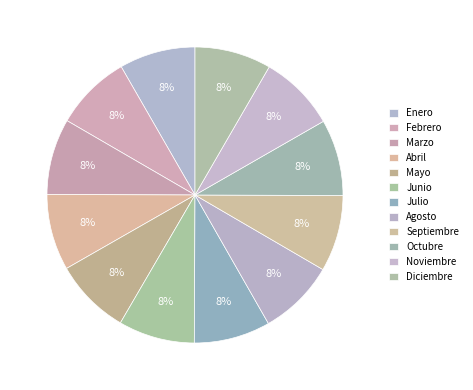

How many slices are in this pie chart?

12